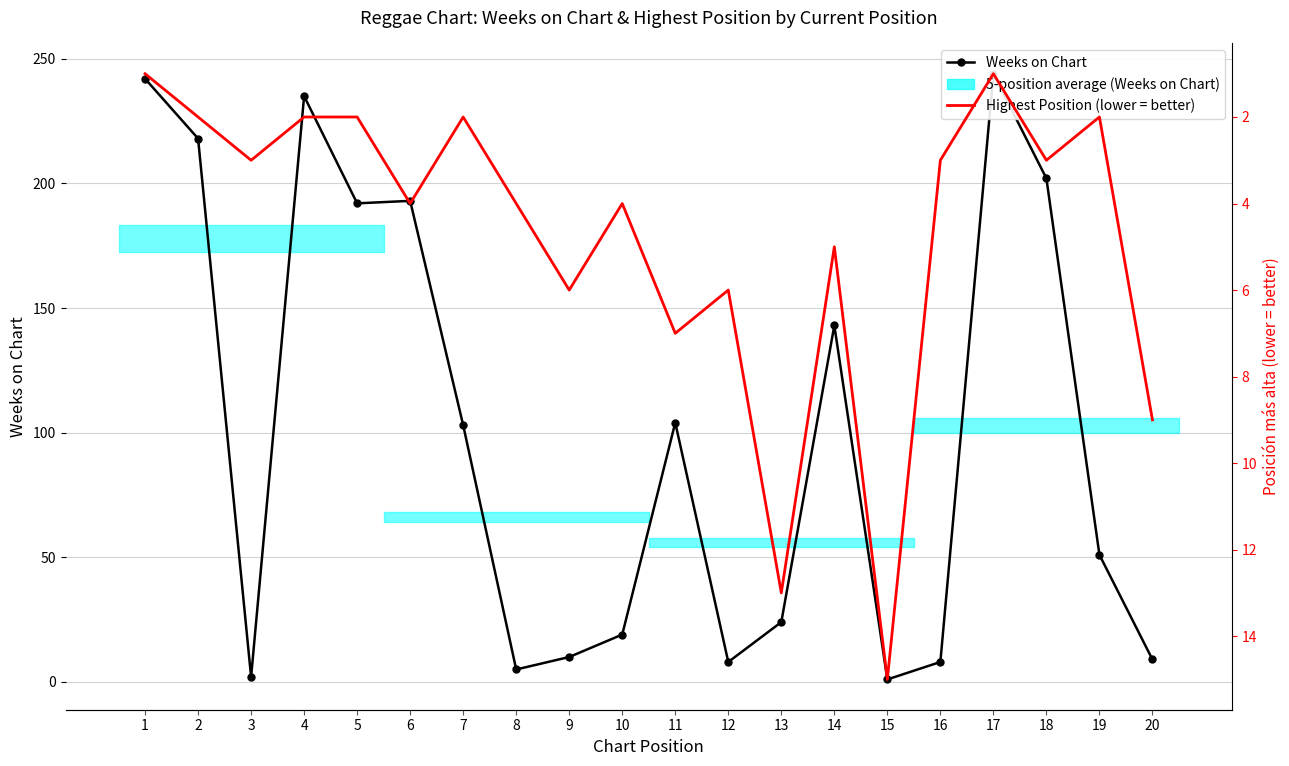

What is the value of the Weeks on Chart point at the 3rd from the left?

2